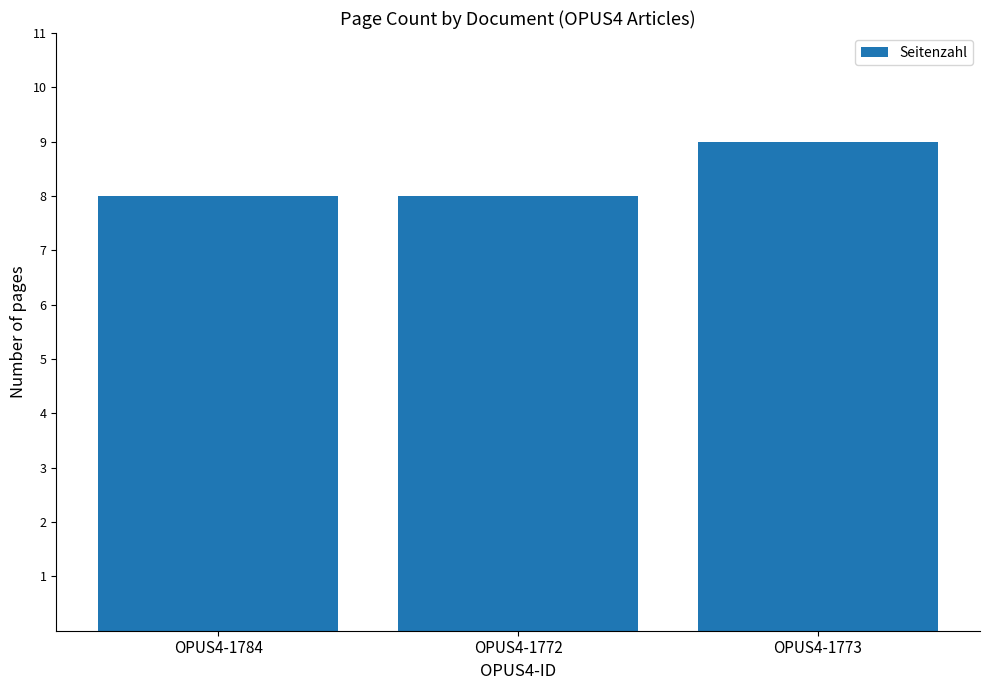

What value does the data have at OPUS4-1773?

9